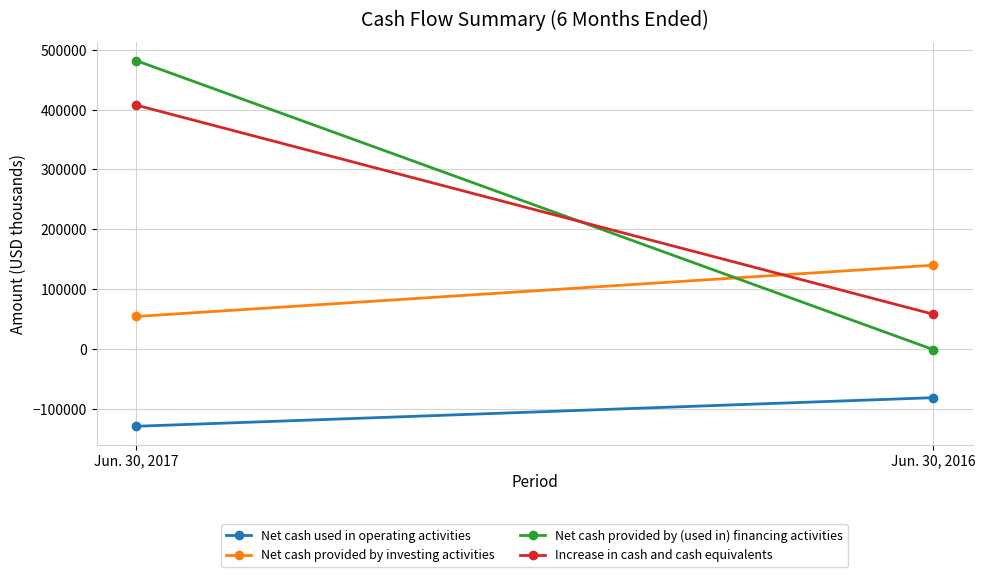

What is the value of the Increase in cash and cash equivalents point at the 2nd from the left?

58360